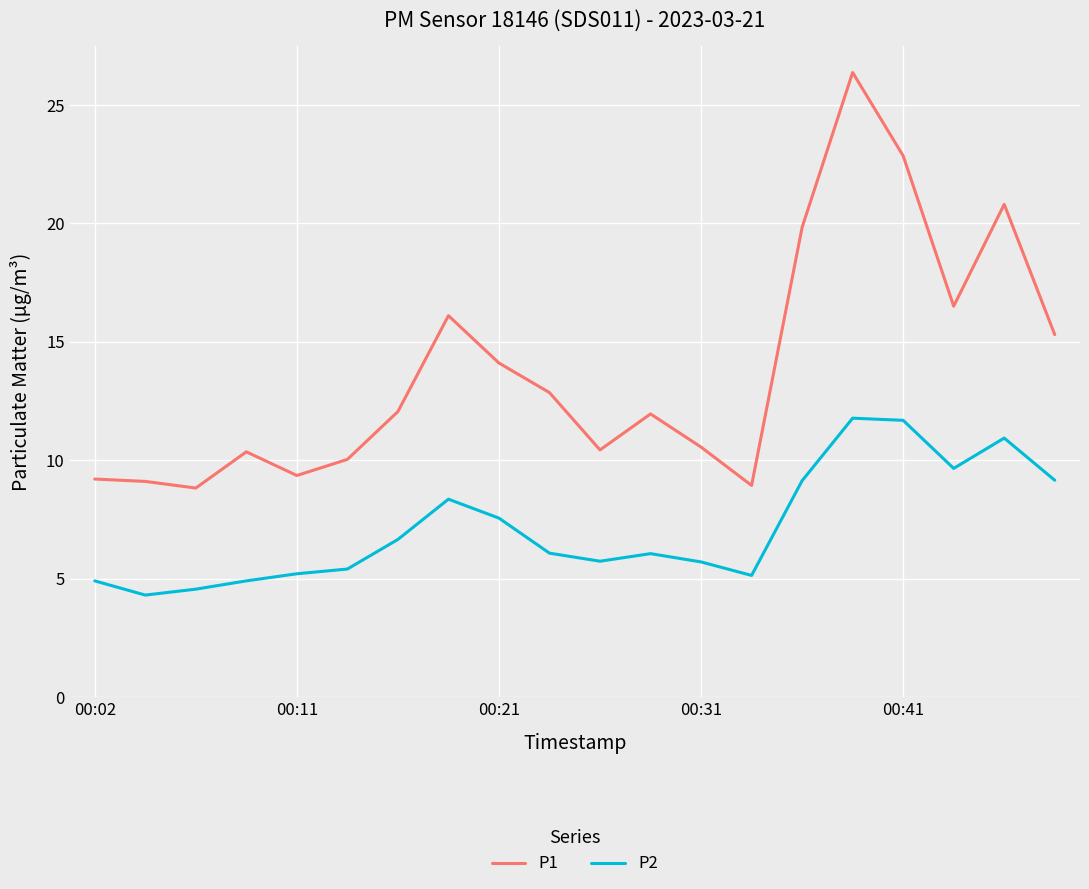

What are all the series names shown in the legend?

P1, P2